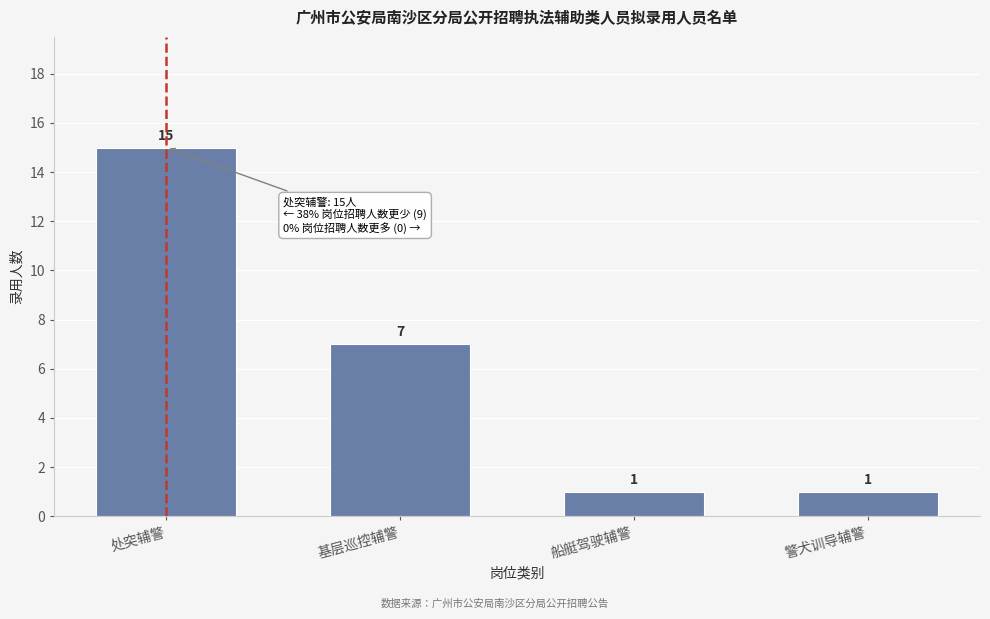

Reading right to left, extract all data points from this chart.

警犬训导辅警=1	船艇驾驶辅警=1	基层巡控辅警=7	处突辅警=15